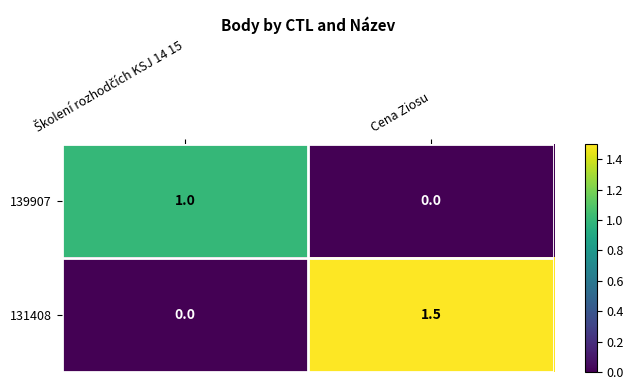

What is the total value across all series at Cena Ziosu?

1.5